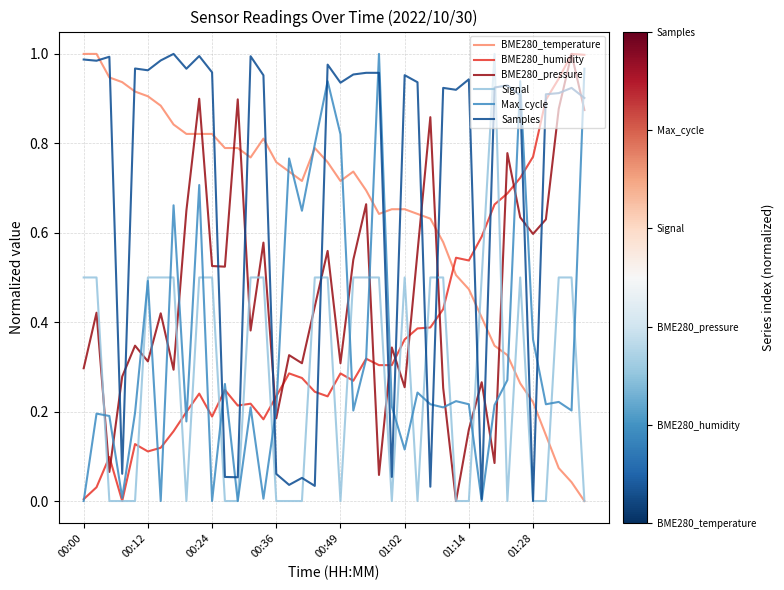

True or false: BME280_pressure and BME280_humidity cross at least once.

True